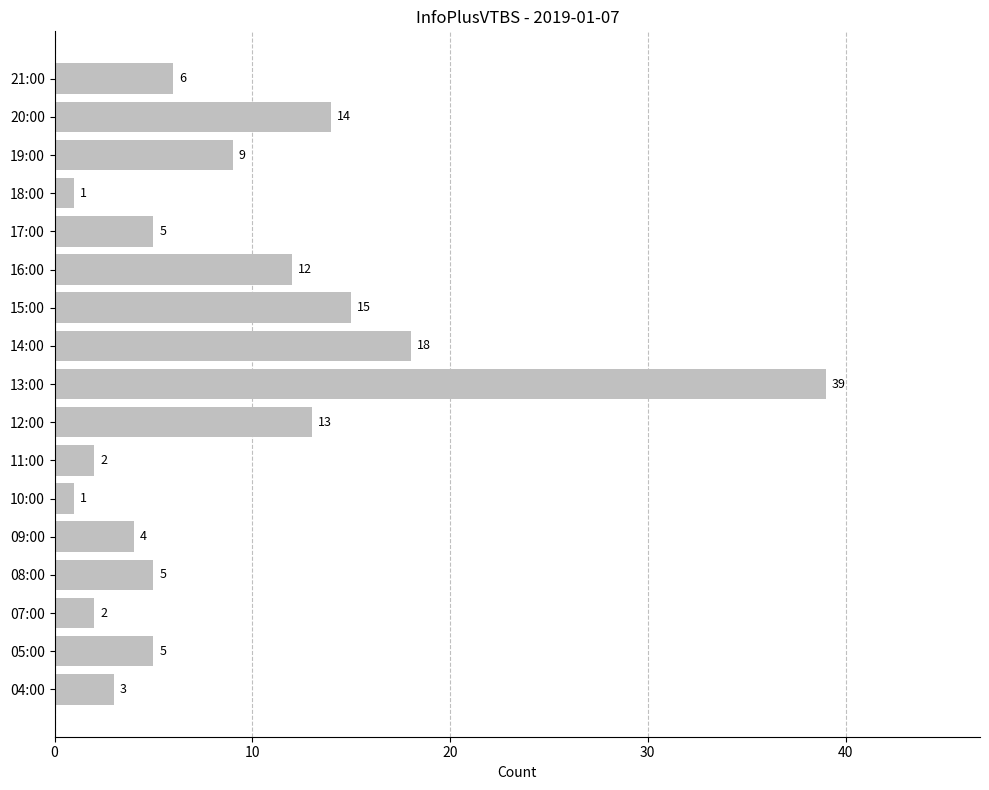

At which label is the value closest to 20?

14:00